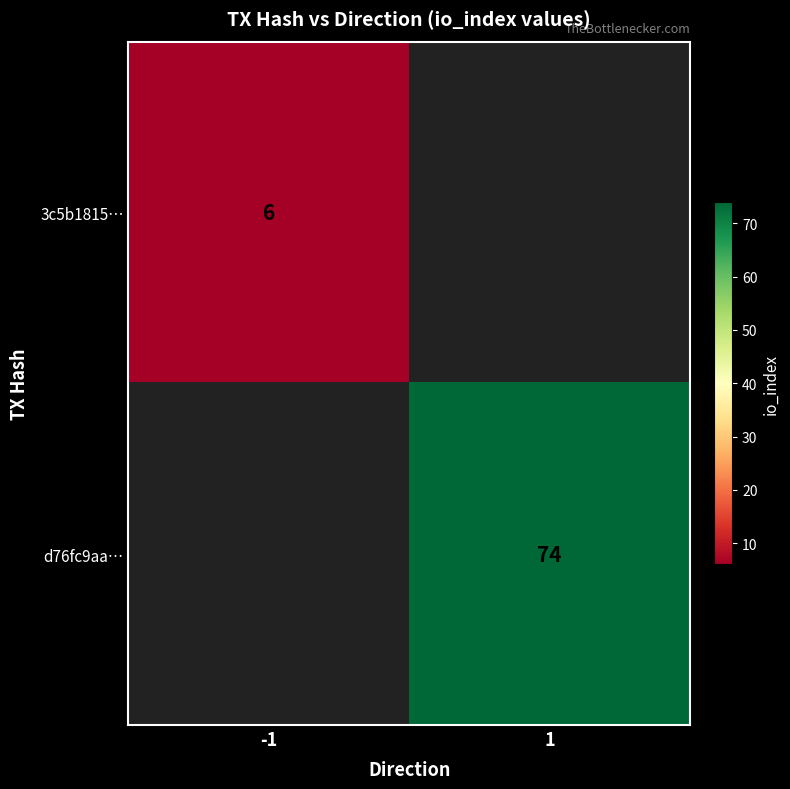

The value of d76fc9aa… at 1 is 74. True or false?

True